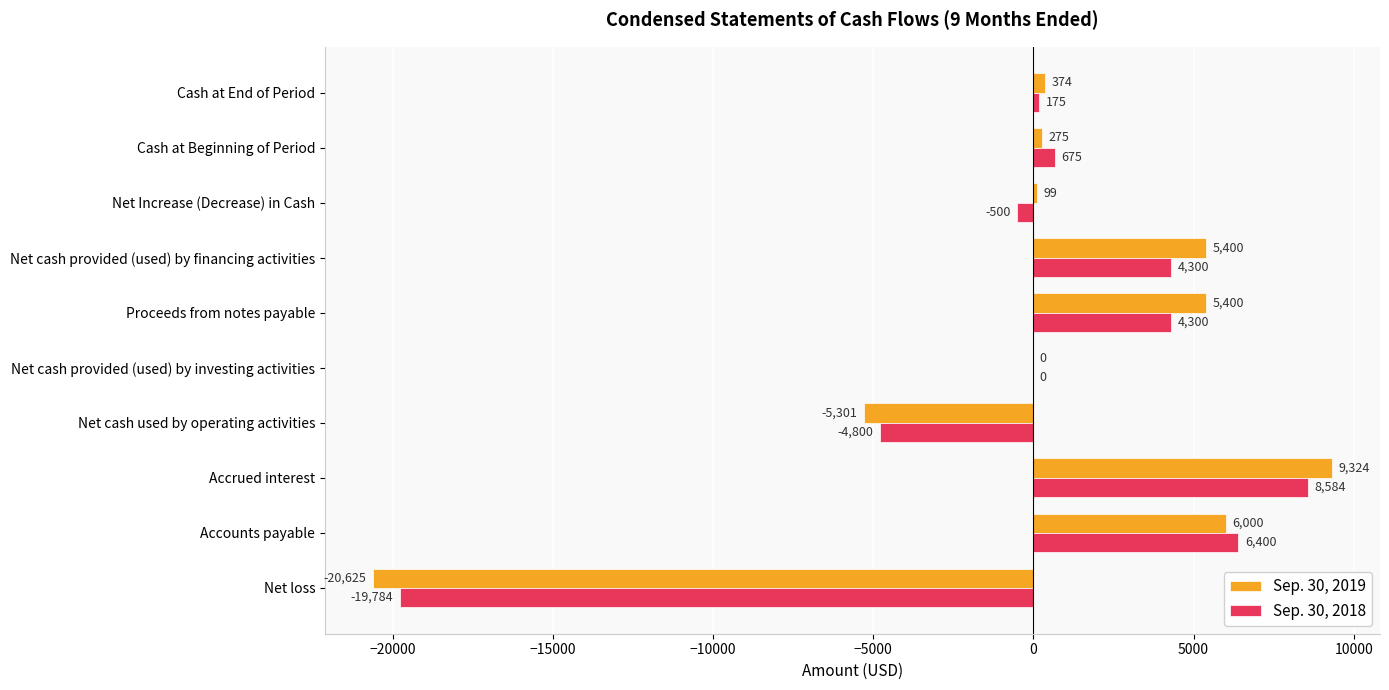

What is the approximate value of Sep. 30, 2018 at Net cash used by operating activities, to the nearest 50?

-4800